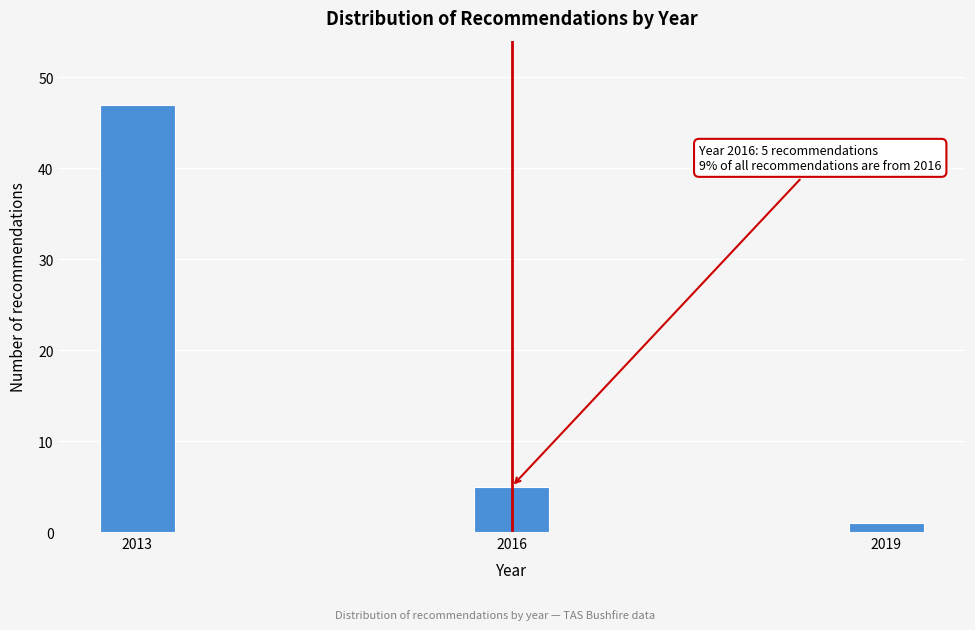

Reading left to right, transcribe all the data shown in this chart.

47	5	1